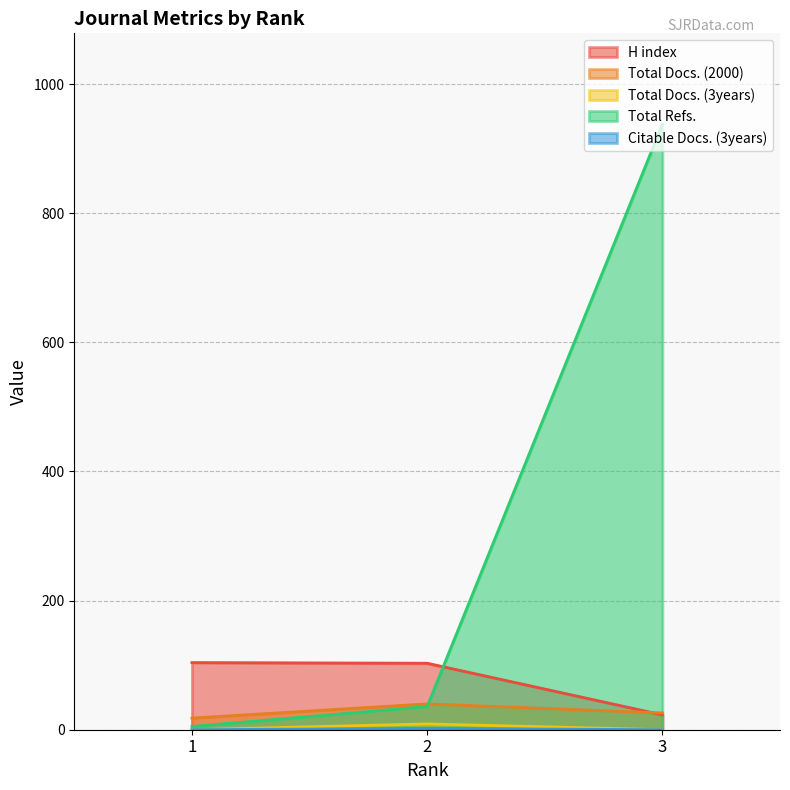

Rank the series by their maximum value, from highest to lowest.

Total Refs., H index, Total Docs. (2000), Total Docs. (3years), Citable Docs. (3years)